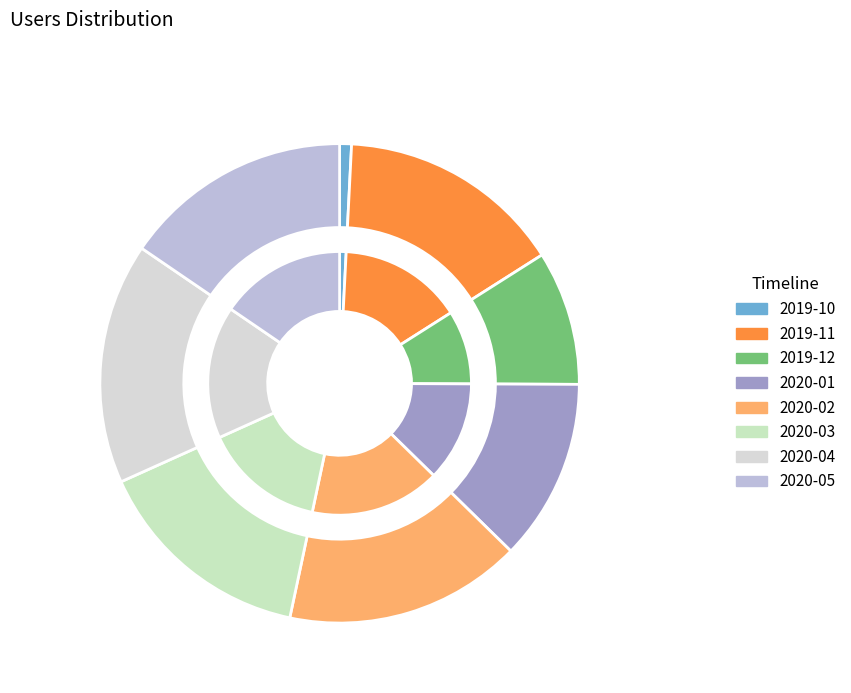

Rank the categories by value from highest to lowest.

2020-04, 2020-02, 2020-05, 2019-11, 2020-03, 2020-01, 2019-12, 2019-10